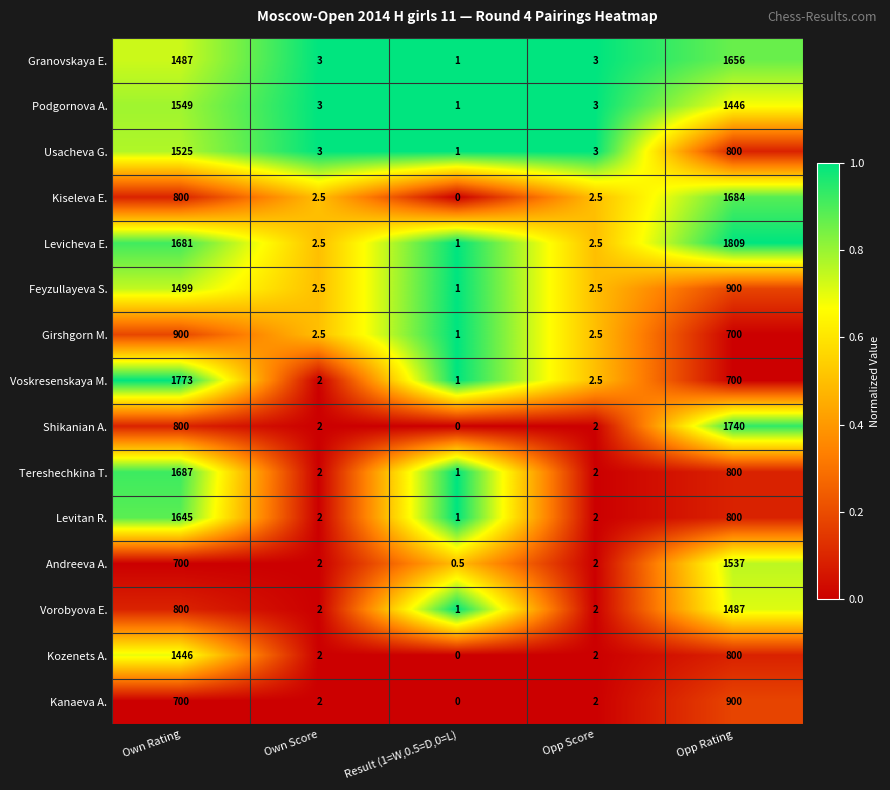

At which label is Shikanian A. closest to 870?

Own Rating